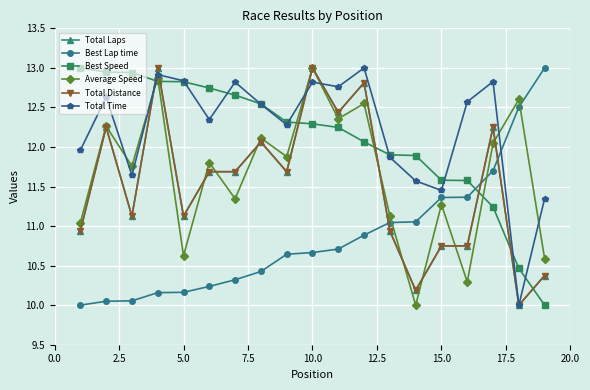

Is this an area chart (filled region under the line)?

No